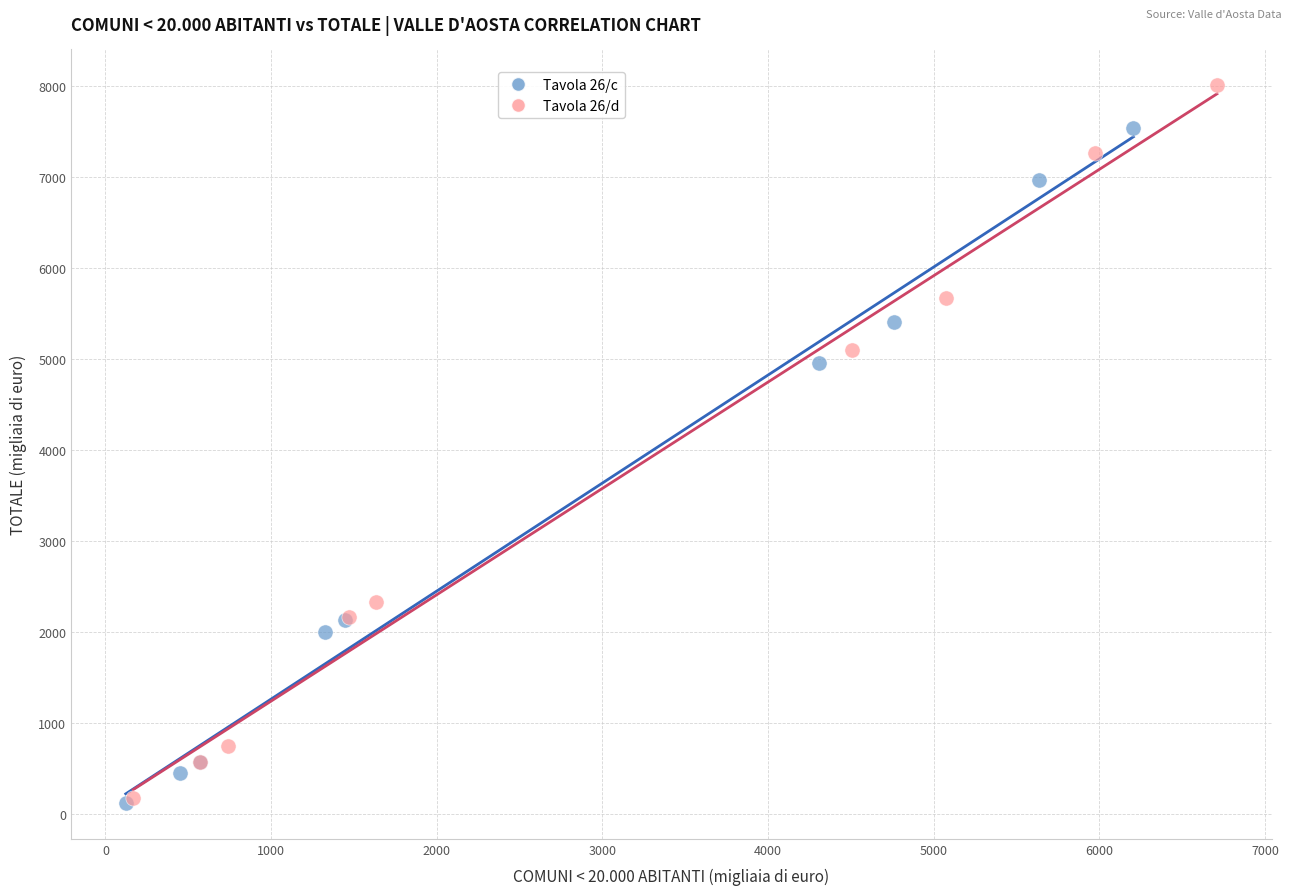

Which series contains the highest Y value?

Tavola 26/d